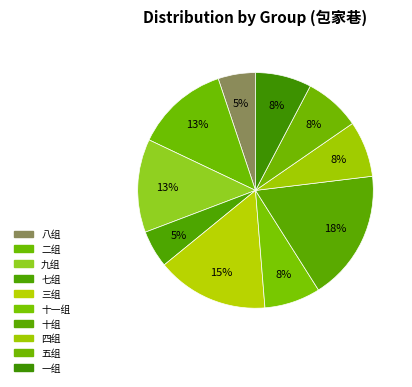

Rank the categories by value from highest to lowest.

十组, 三组, 二组, 九组, 十一组, 四组, 五组, 一组, 八组, 七组